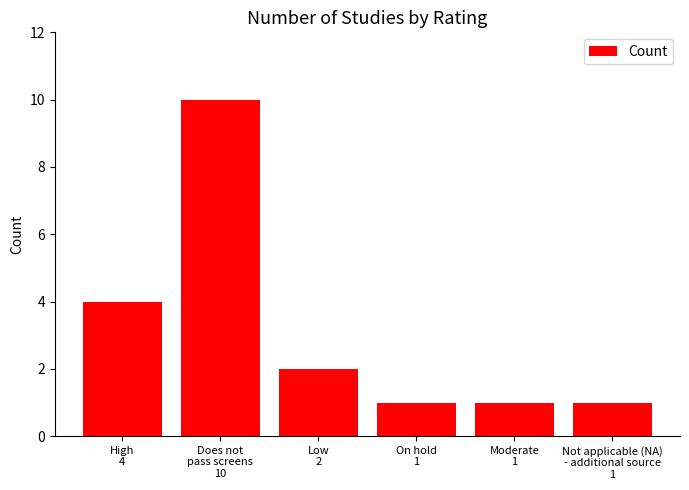

Reading right to left, extract all data points from this chart.

1	1	1	2	10	4